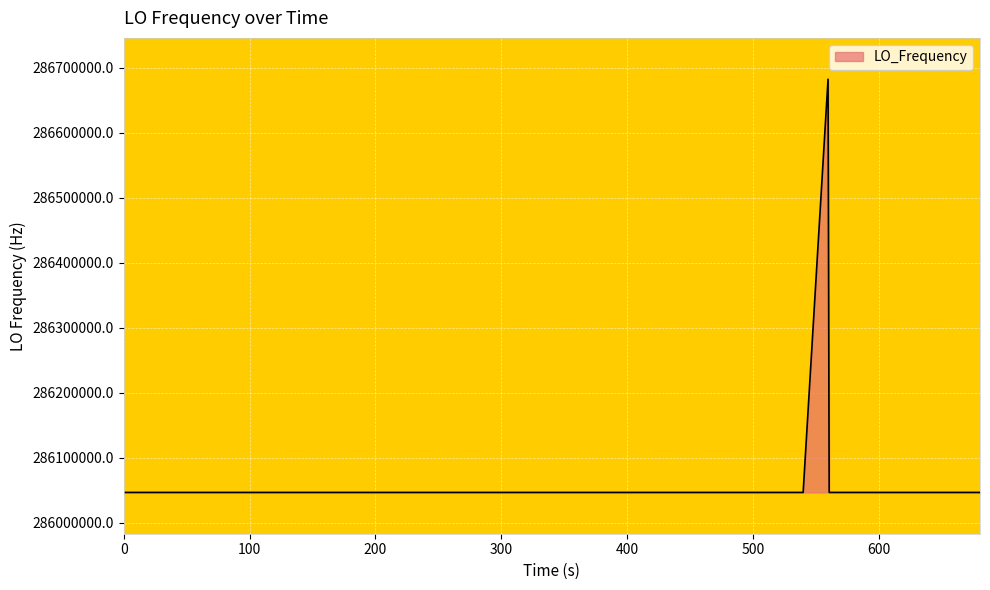

What is the smallest value displayed?

286046996.9